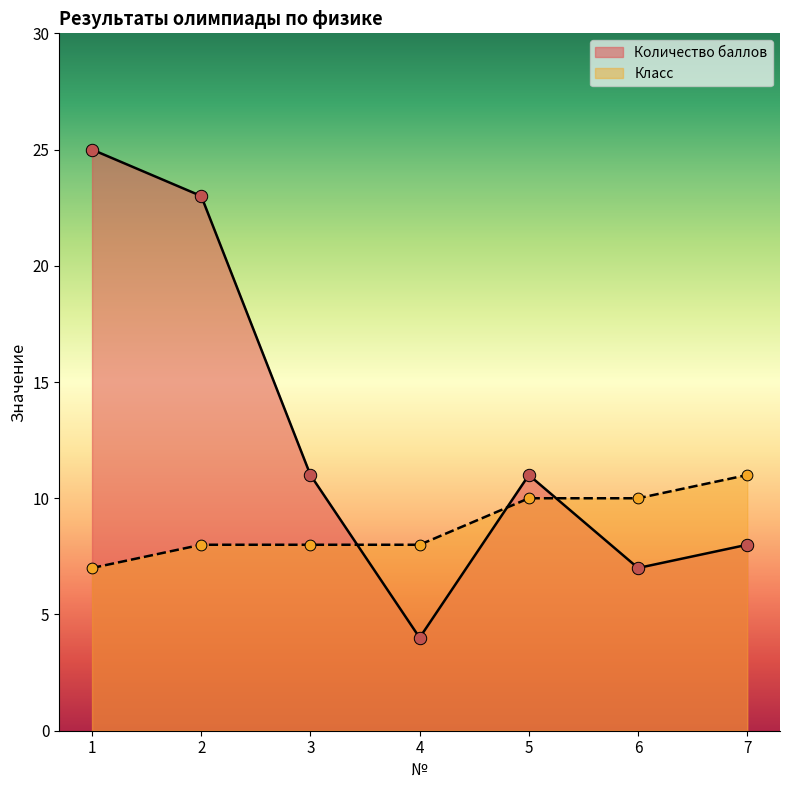

What are all the series names shown in the legend?

Количество баллов, Класс